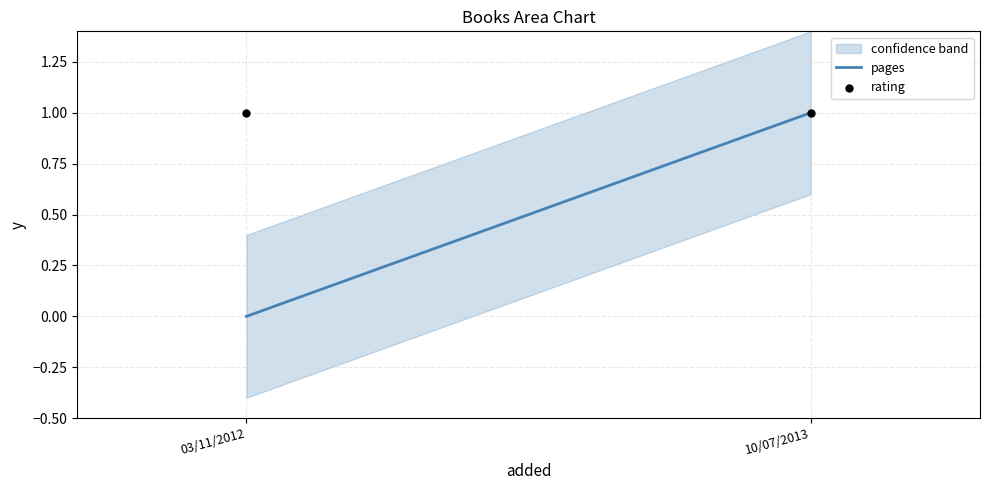

What are all the series names shown in the legend?

pages, rating